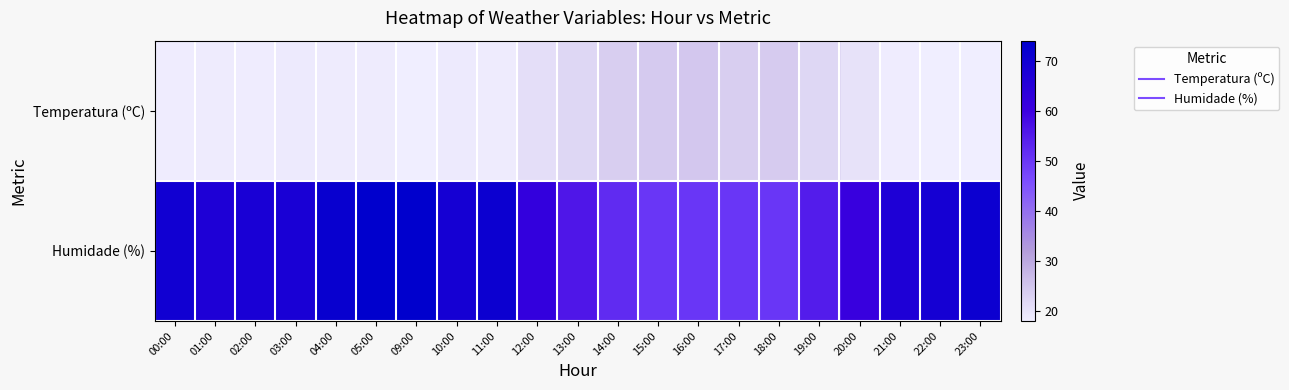

Which category has the lowest value across all series?

09:00